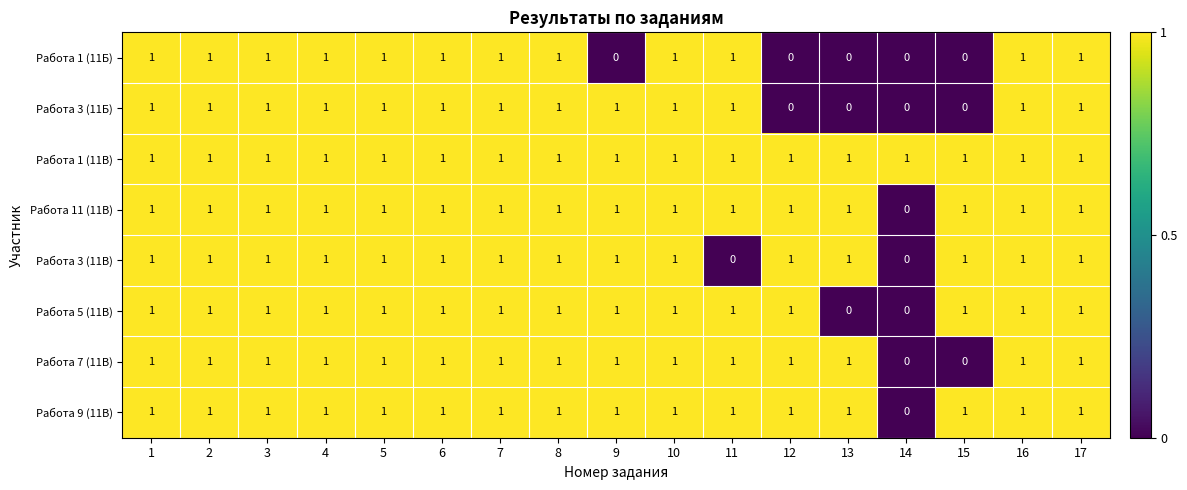

Which series has the largest total across all categories?

Работа 1 (11В)